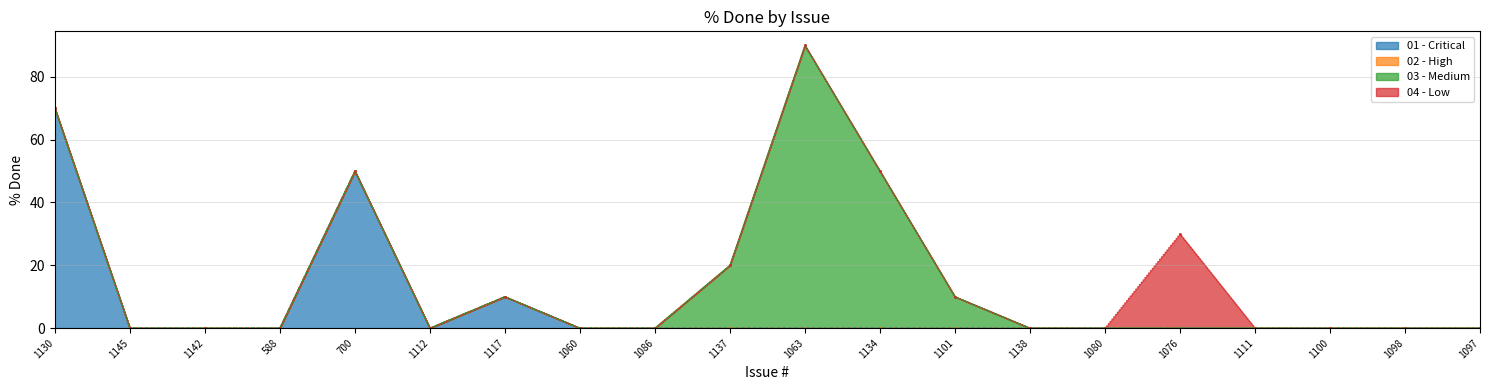

At which label does 02 - High reach its peak?

1130